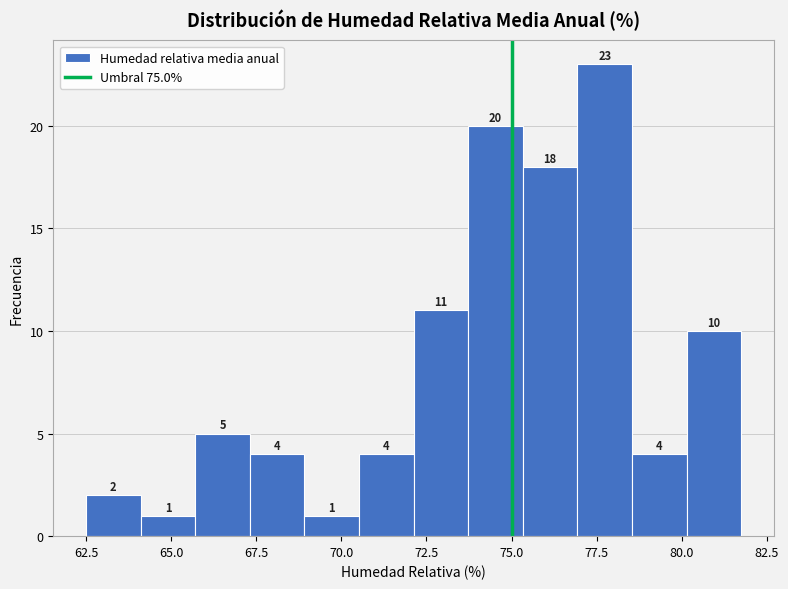

Read against the x-axis, roughly where is the centre of the tallest bar?

77.5